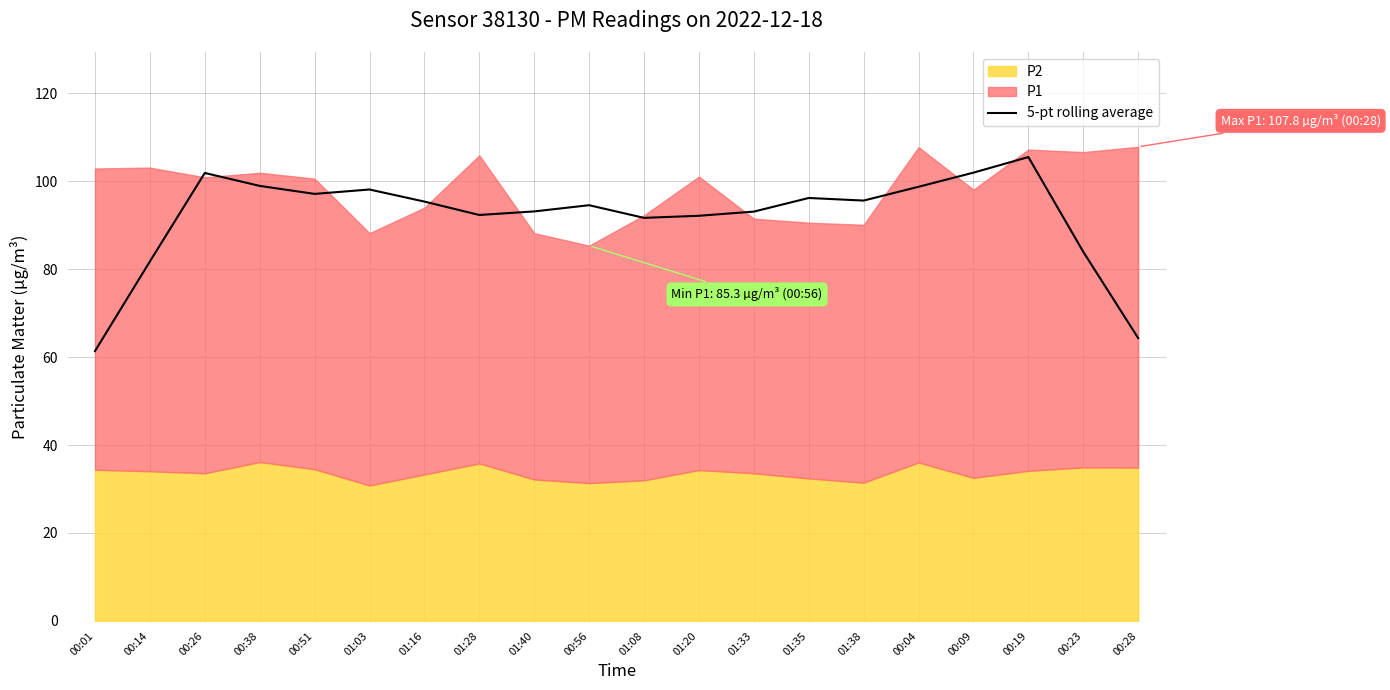

What is the average value?

91.9